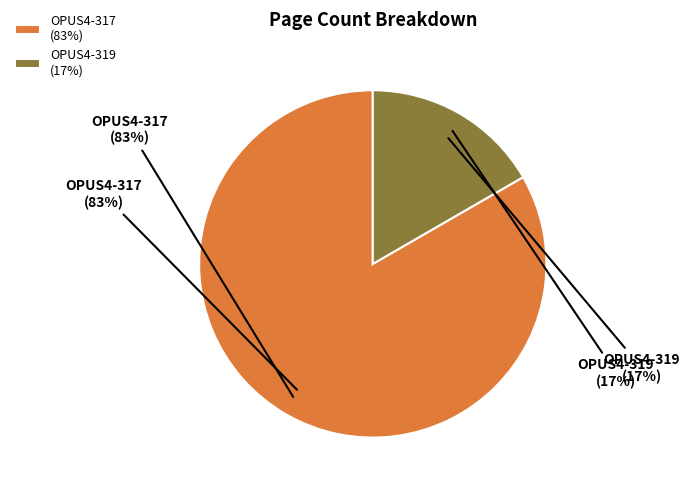

Rank the categories by value from lowest to highest.

OPUS4-319, OPUS4-317